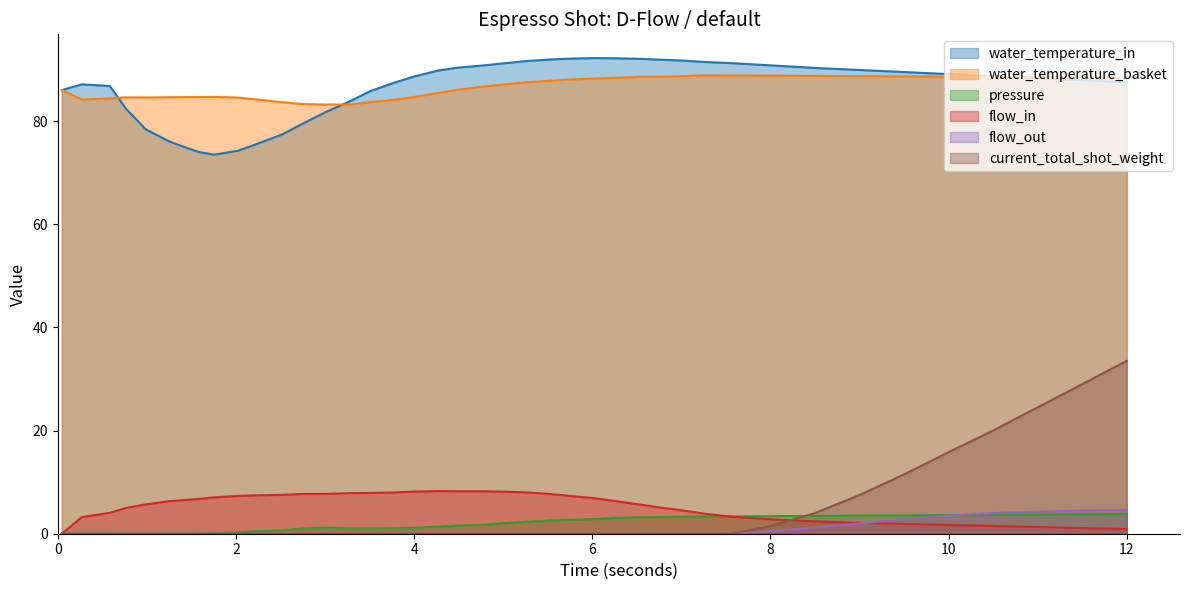

What is the highest value of the pressure series?

3.8